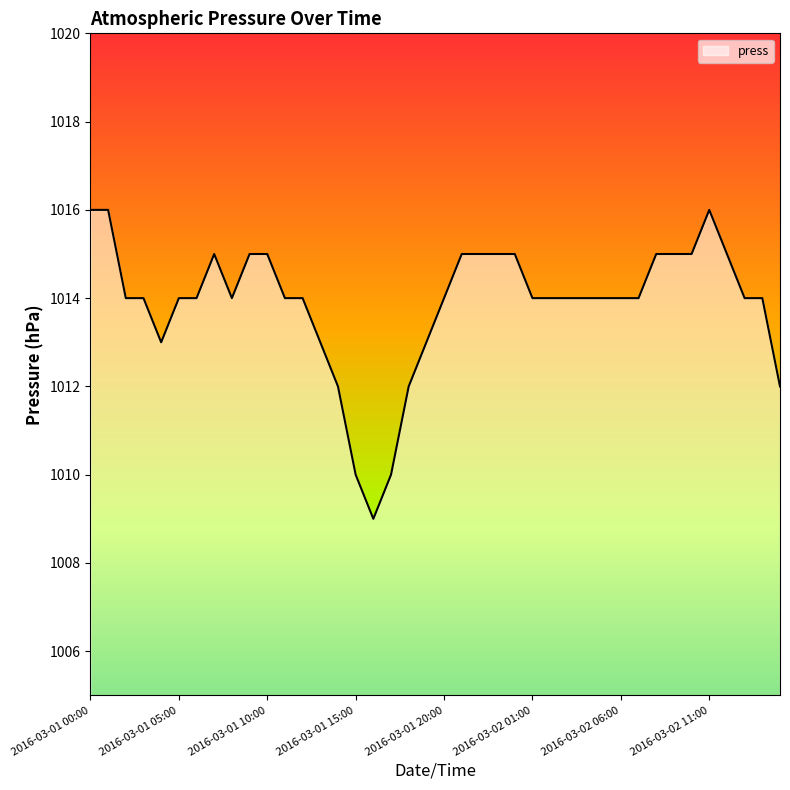

What is the maximum value shown in the chart?

1016